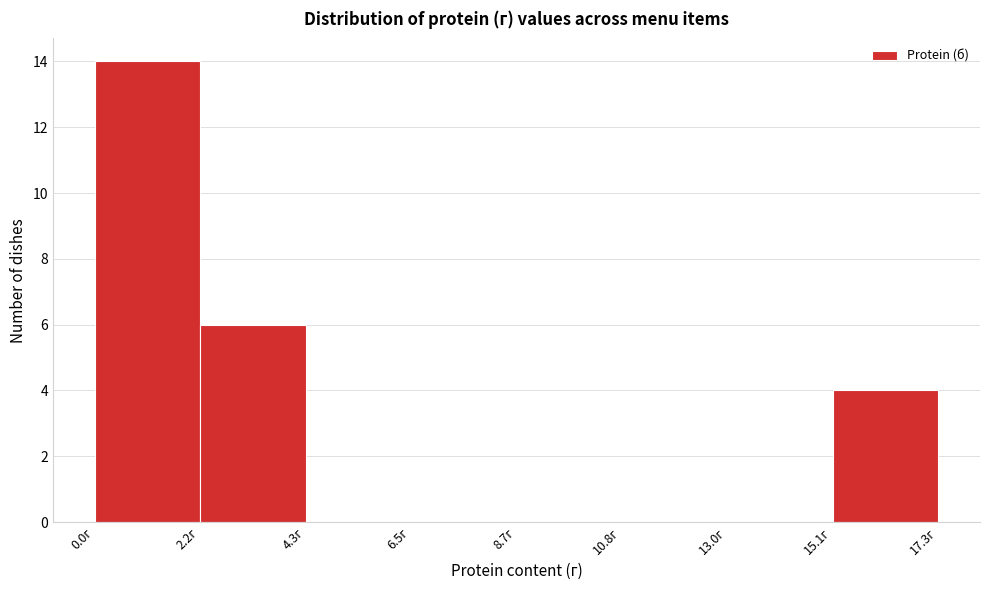

Reading left to right, transcribe this chart: for each bar, give the range it covers on the x-axis and its height. Neither the bar edges nor the heights are printed on the chart, so give them approximately, as read against the axes.

0.0 to 2.0: 14
2.0 to 4.5: 6
4.5 to 6.5: 0
6.5 to 8.5: 0
8.5 to 11.0: 0
11.0 to 13.0: 0
13.0 to 15.0: 0
15.0 to 17.5: 4